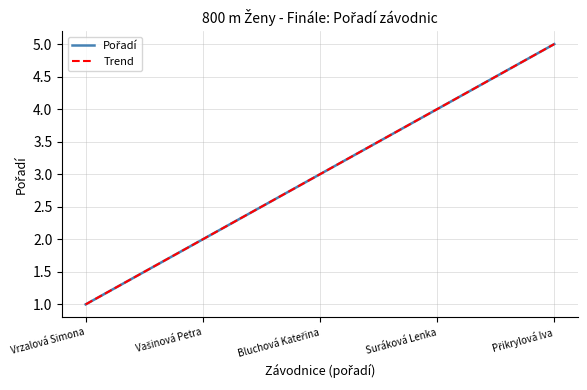

Reading right to left, what are all the values shown in this chart?

Přikrylová Iva=5	Suráková Lenka=4	Bluchová Kateřina=3	Vašinová Petra=2	Vrzalová Simona=1